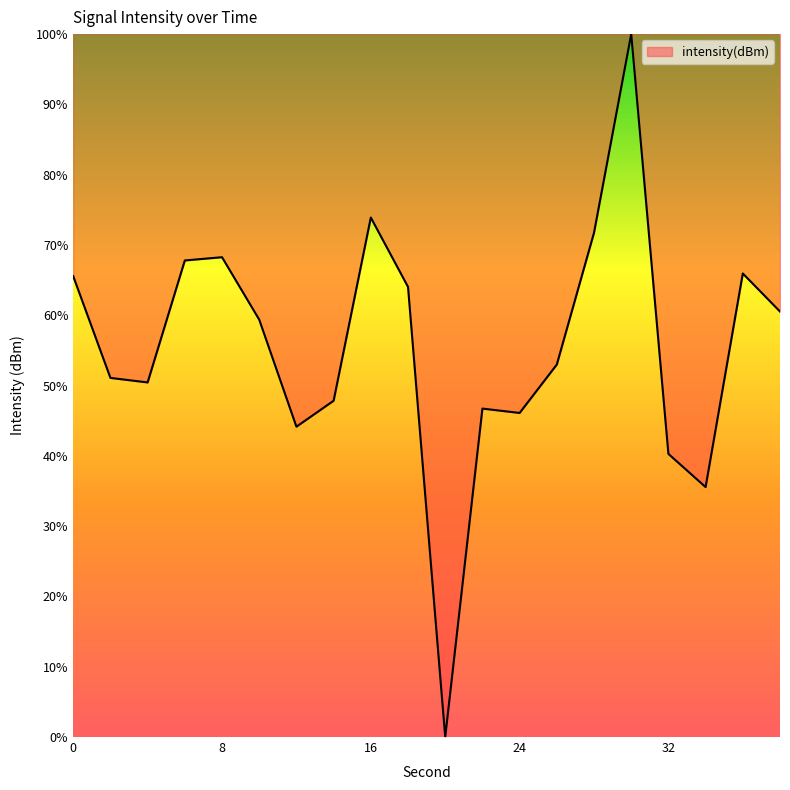

What is the greatest value displayed?

100.0